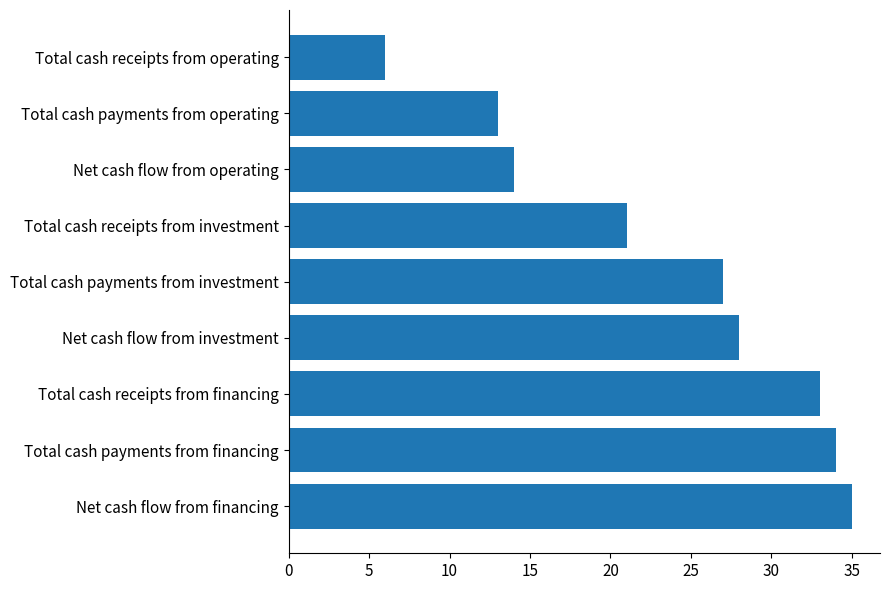

Which has a higher value, Total cash receipts from financing or Net cash flow from investment?

Total cash receipts from financing